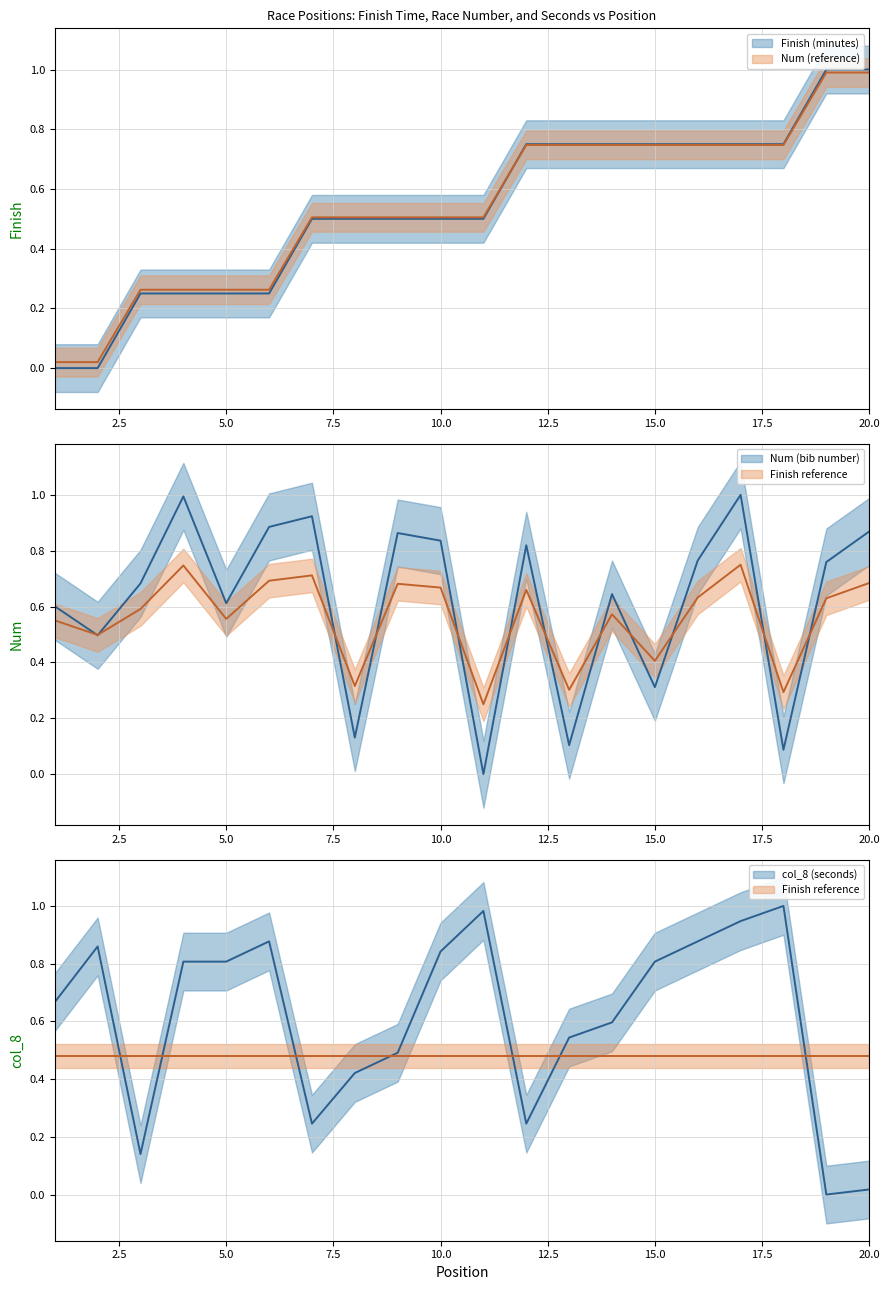

Between which two adjacent categories do Finish (minutes) and col_8 (seconds) first intersect?

2 and 3